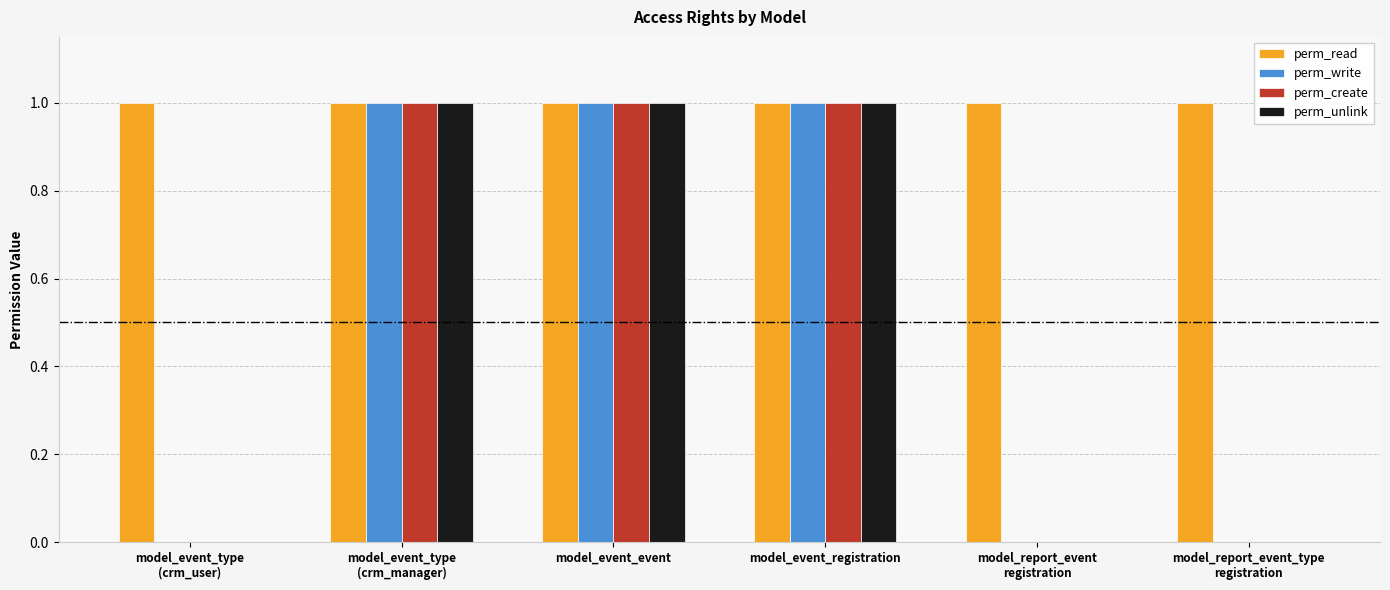

What is the sum of all perm_read values?

6